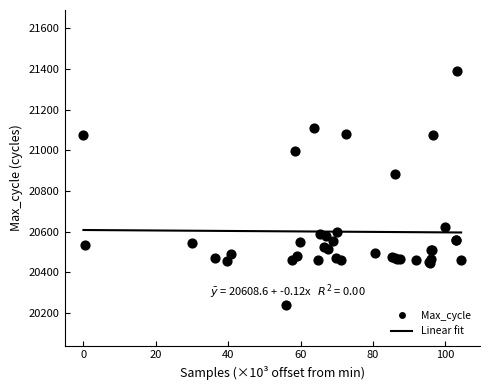

What Y value in the scatter plot is closest to 20815?

20884